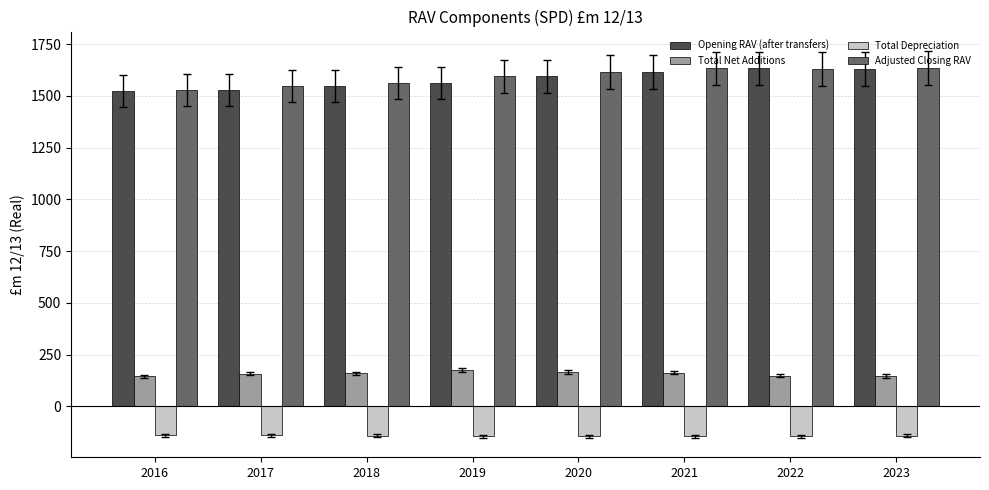

What is the greatest value displayed?

1634.9